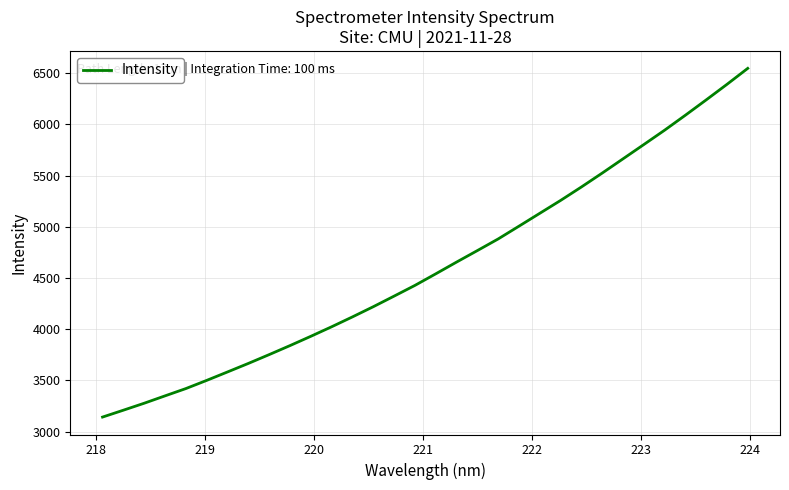

How many values are below 4540?

16